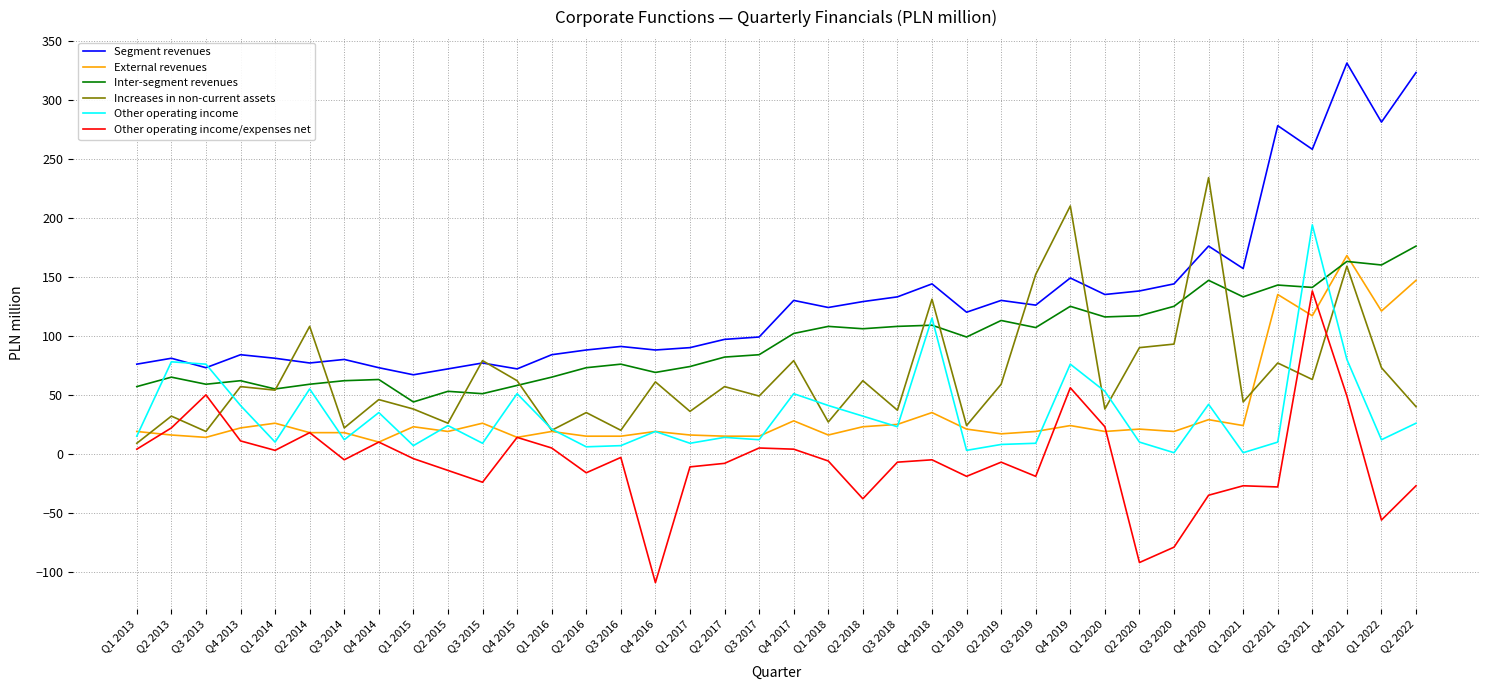

Which category has the lowest value in the Increases in non-current assets series?

Q1 2013